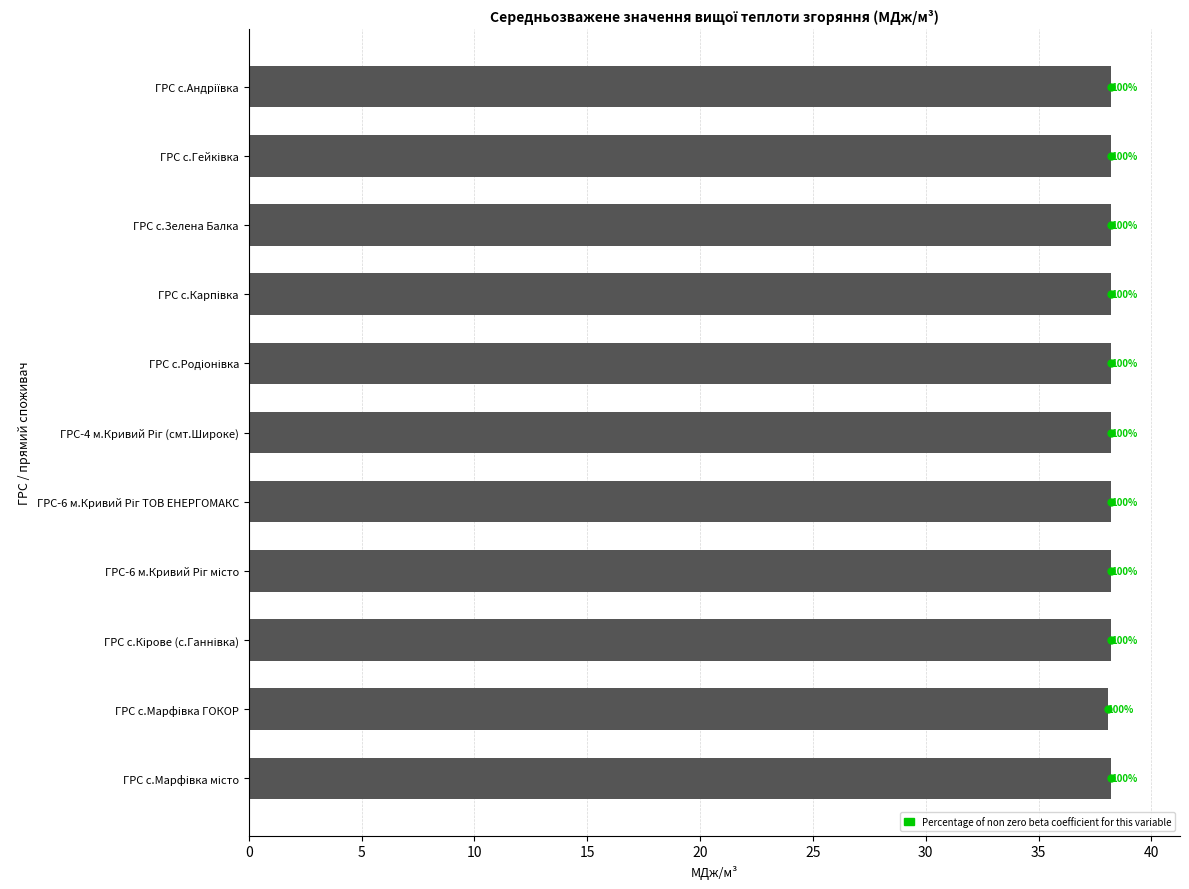

Does the chart contain any negative values?

No